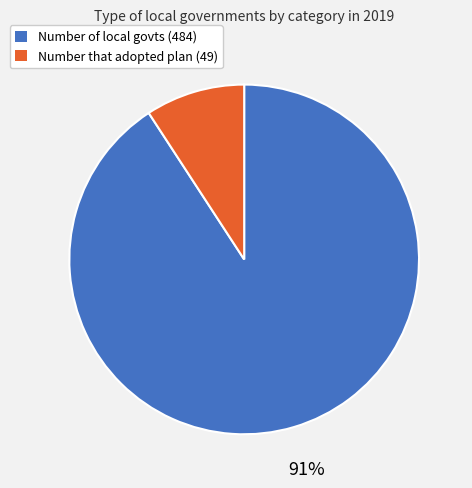

To the nearest percent, what portion does Number that adopted plan (49) represent?

9%